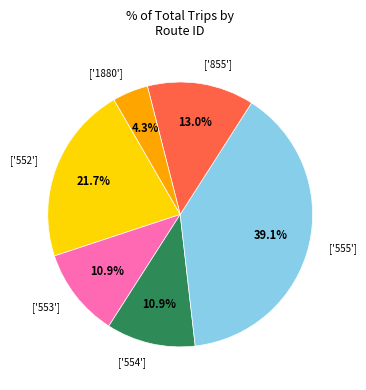

Combined, what portion of the pie is ['553'] and ['855']?

23.9%